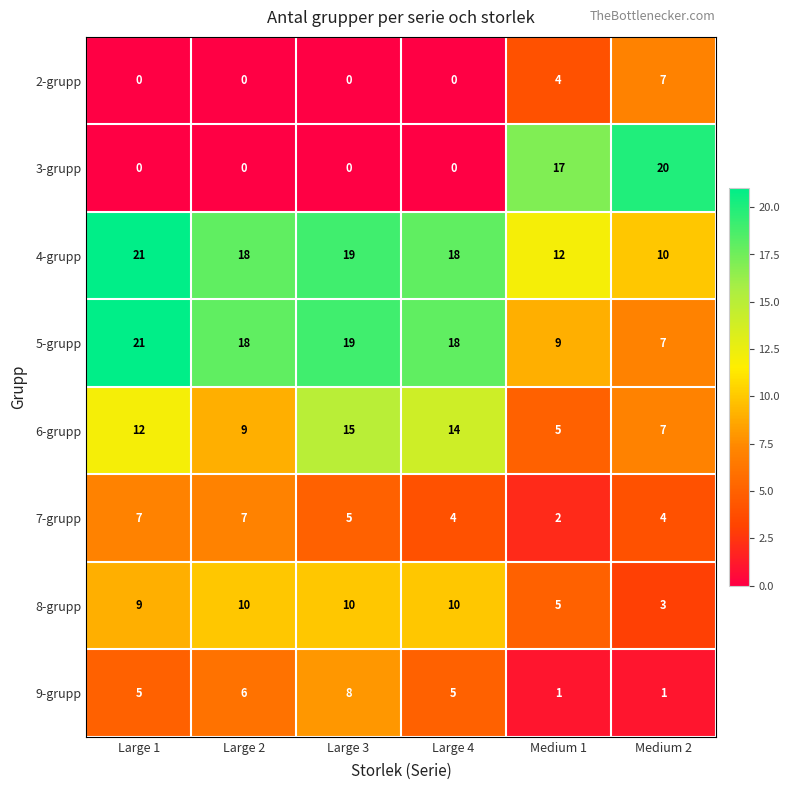

At how many categories does at least one series exceed 2?

6